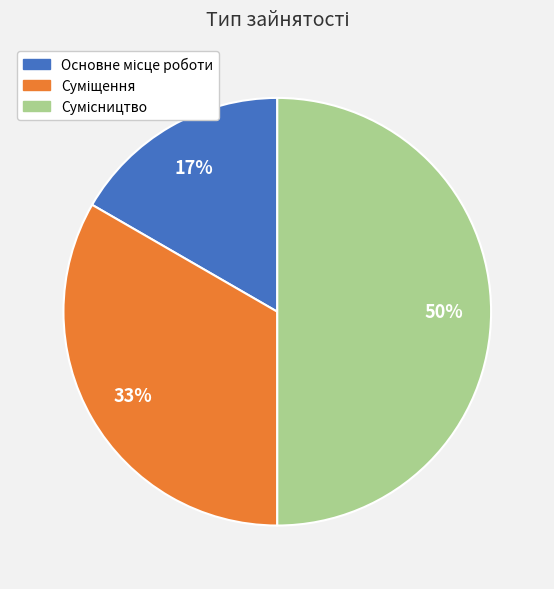

To the nearest percent, what is the difference between the largest and smallest slice percentages?

33%